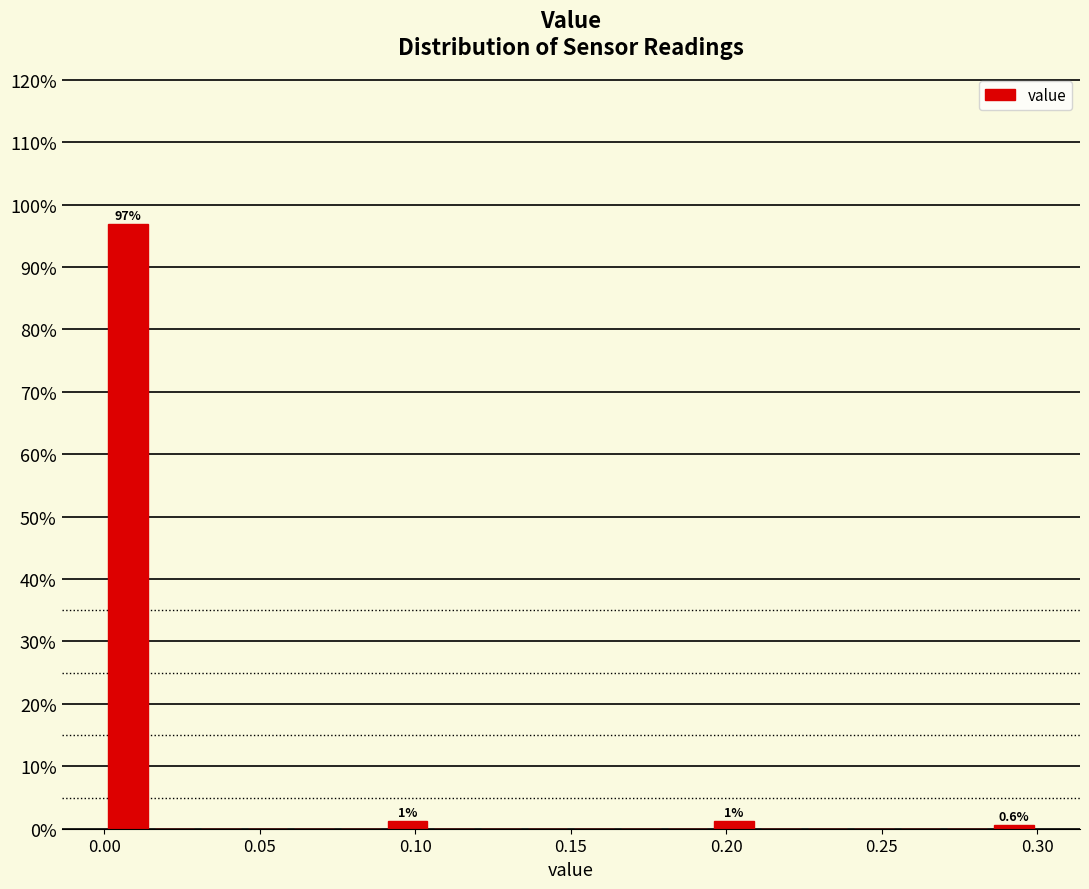

Around what value on the x-axis is the tallest bar? Give the approximate position of its centre, as read against the axis.

0.010